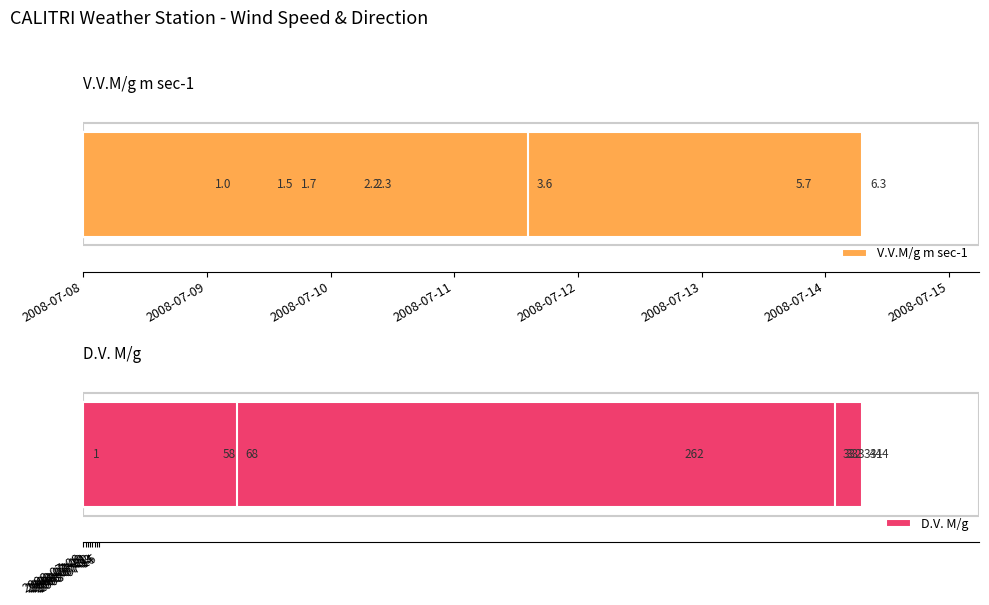

At 2008-07-15, list the series in order from smallest to largest.

V.V.M/g m sec-1, D.V. M/g